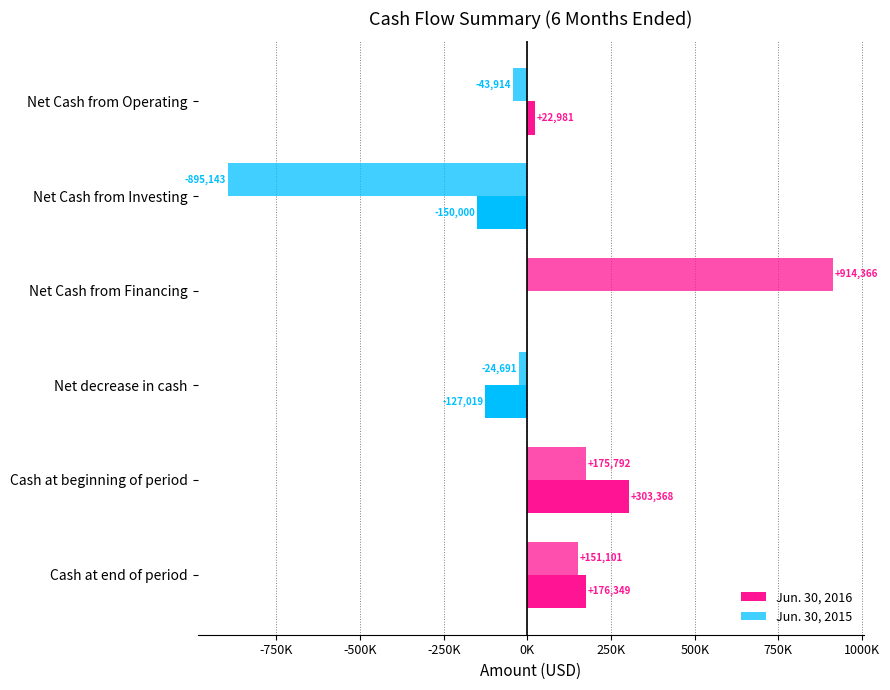

What is the average value of the Jun. 30, 2015 series?

46252